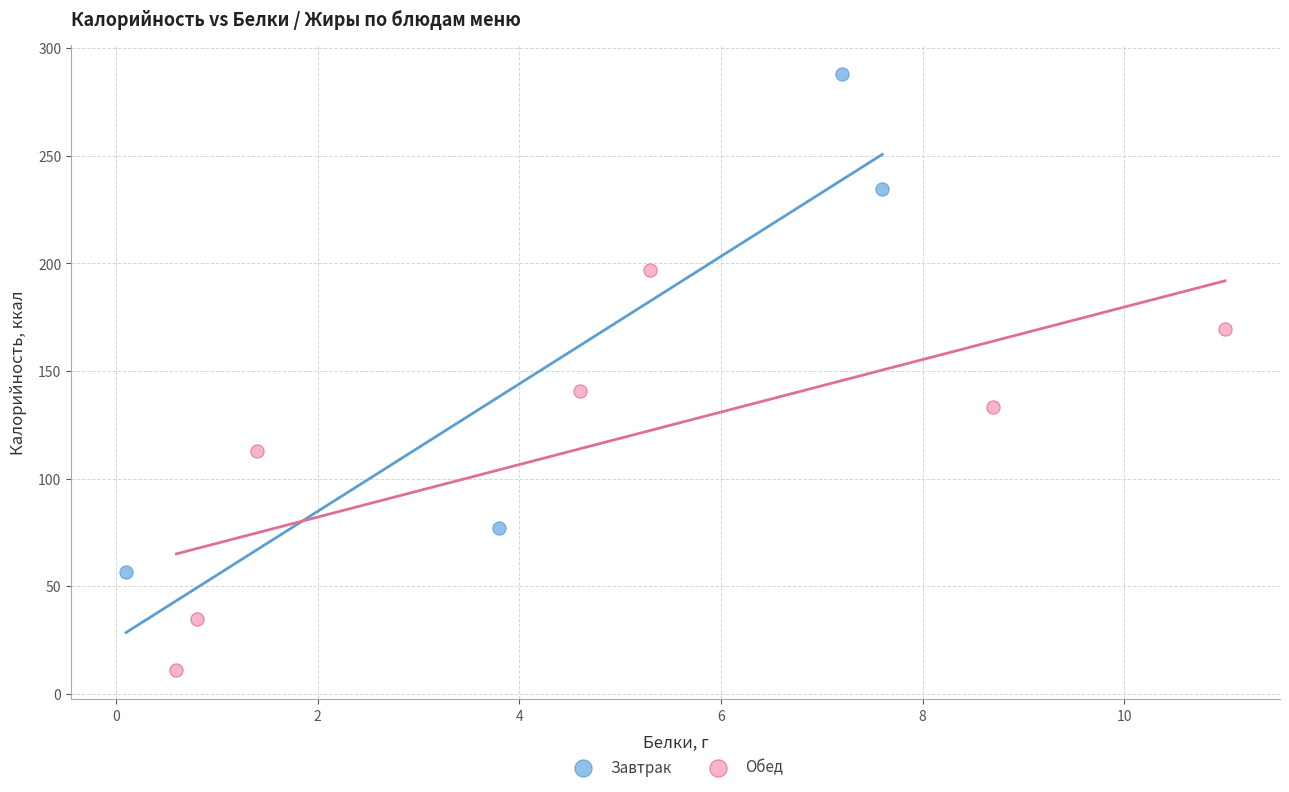

Which series contains the highest Y value?

Завтрак